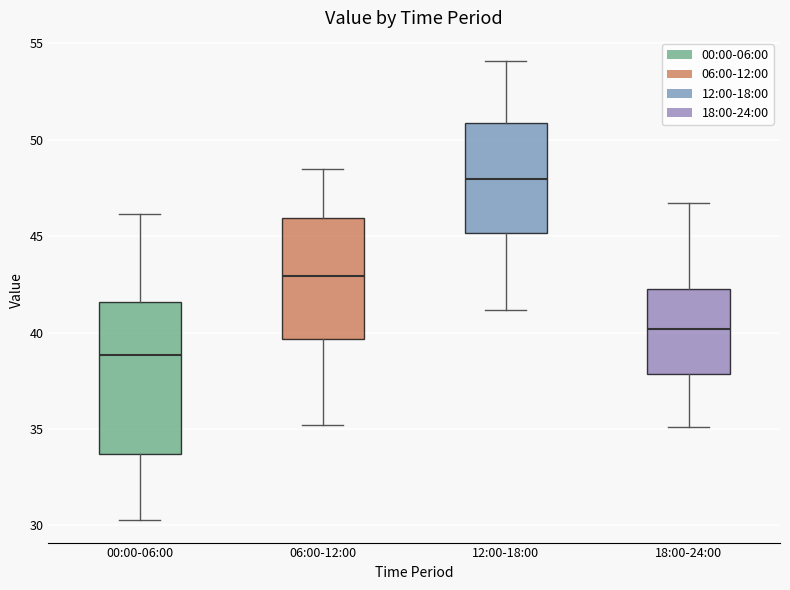

Reading left to right, transcribe this box plot: for each box, give where its median line is, the range the box spans, and where its two whiskers end, as read against the y-axis. The values are not printed on the chart, so give them approximately, as read against the axis.

00:00-06:00: median 39.0, box 33.5 to 41.5, whiskers 30.5 to 46.0
06:00-12:00: median 43.0, box 39.5 to 46.0, whiskers 35.0 to 48.5
12:00-18:00: median 48.0, box 45.0 to 51.0, whiskers 41.0 to 54.0
18:00-24:00: median 40.0, box 38.0 to 42.5, whiskers 35.0 to 46.5